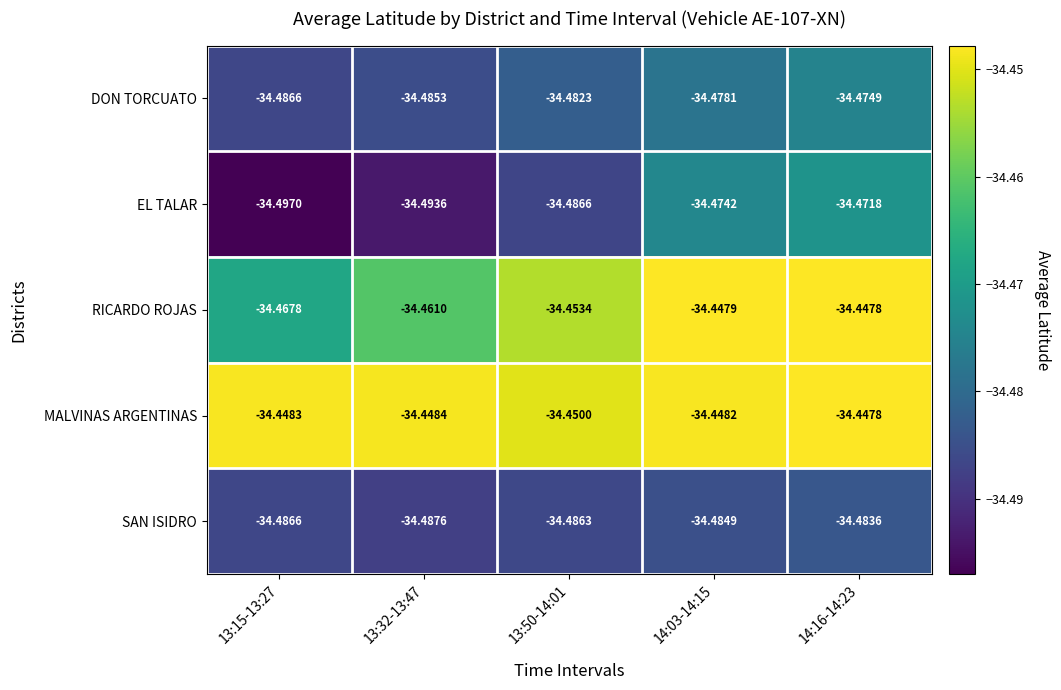

Which series has the largest total across all categories?

MALVINAS ARGENTINAS